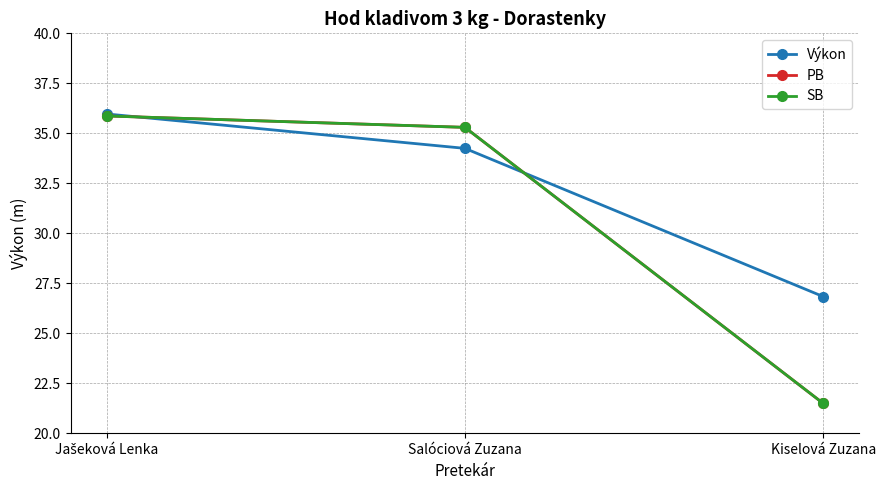

Does the chart have visible grid lines?

Yes